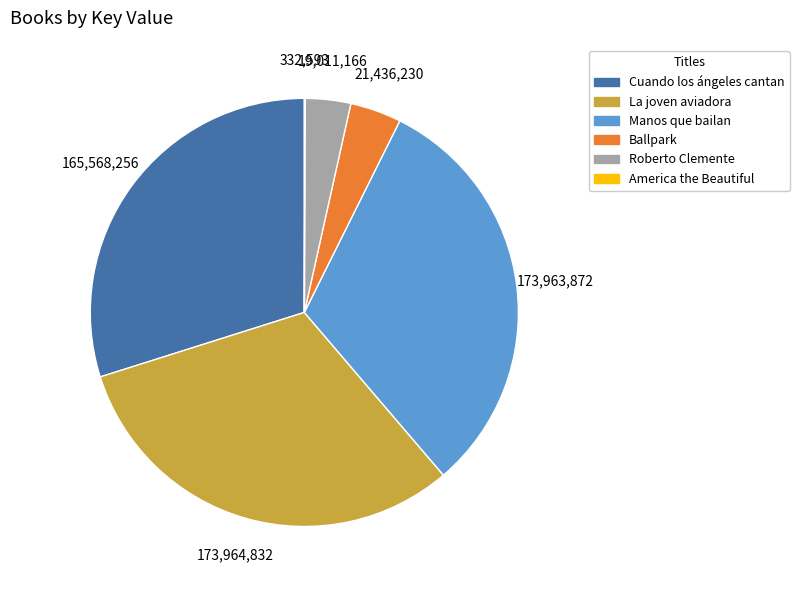

Between Ballpark and Cuando los ángeles cantan, which is larger?

Cuando los ángeles cantan